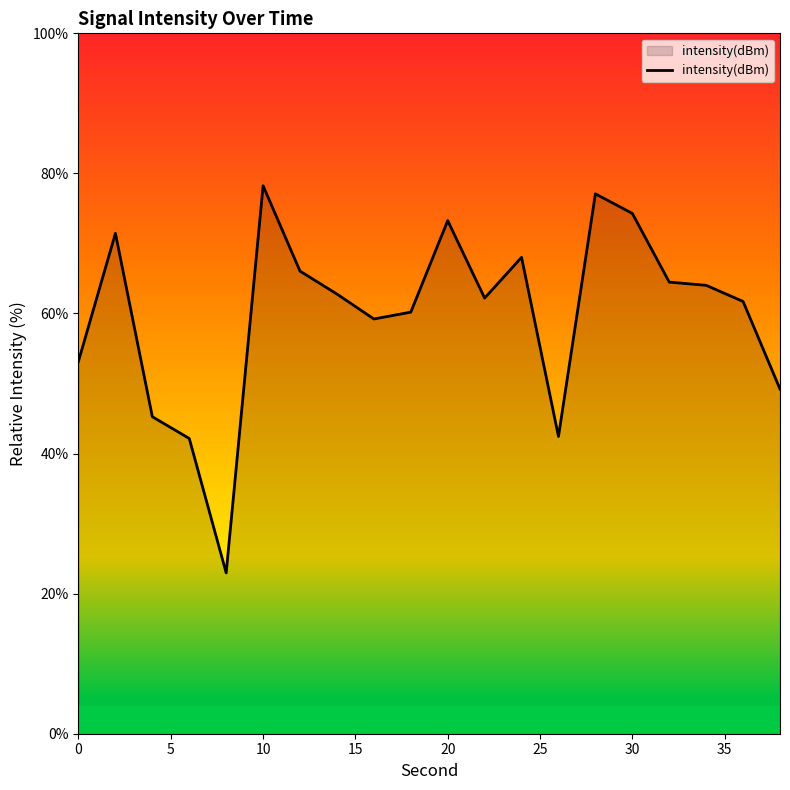

What is the difference between the maximum and minimum values?

55.3